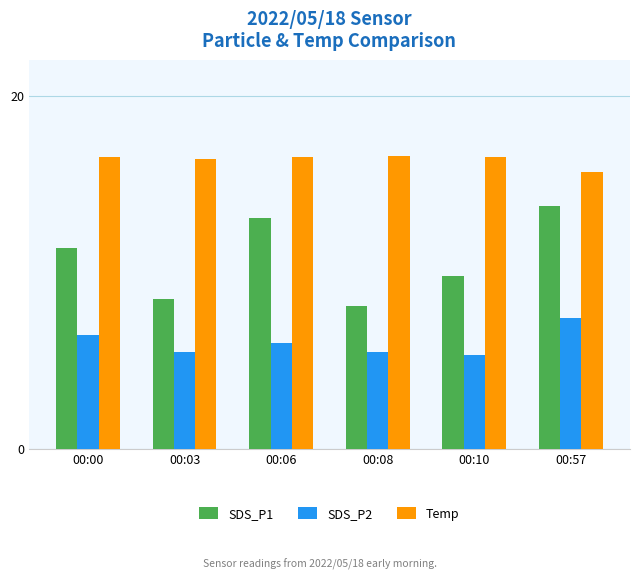

The SDS_P2 series shows 6.5 at 00:00. True or false?

True